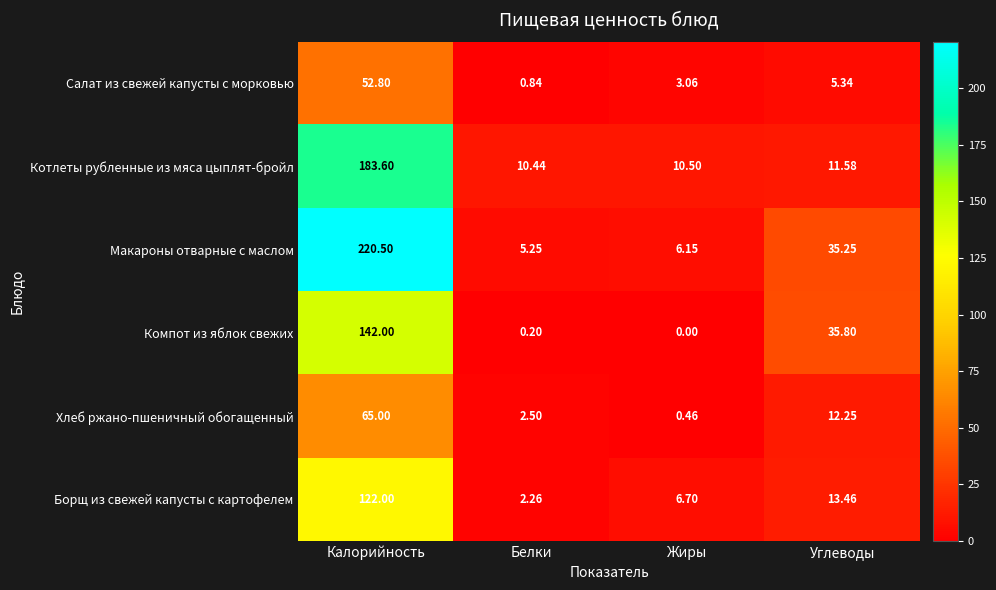

Which category has the highest value across all series?

Калорийность